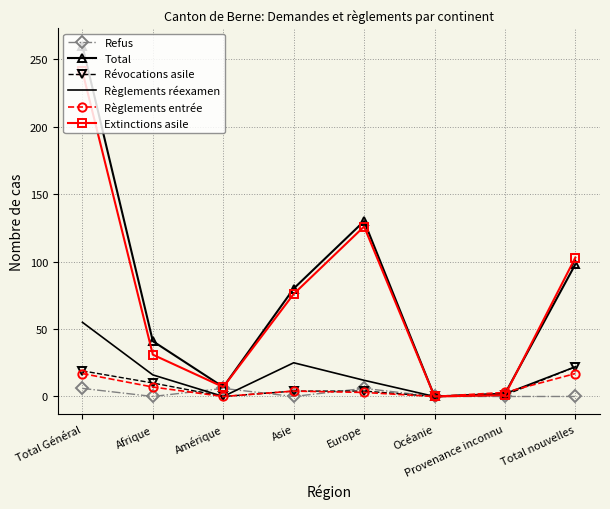

The Règlements réexamen series shows 16 at Afrique. True or false?

True